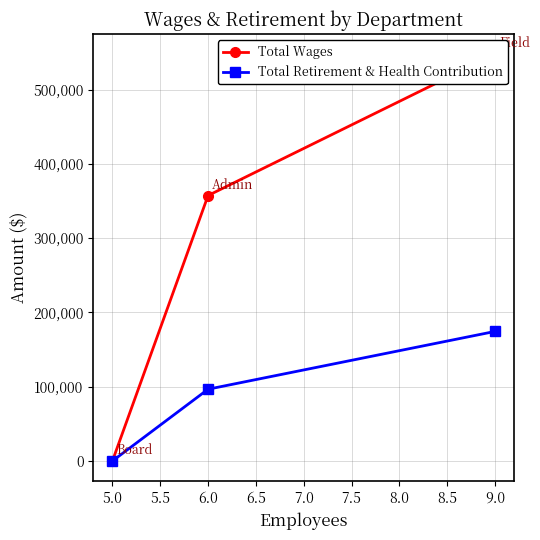

What is the maximum value for Total Retirement & Health Contribution?

174428